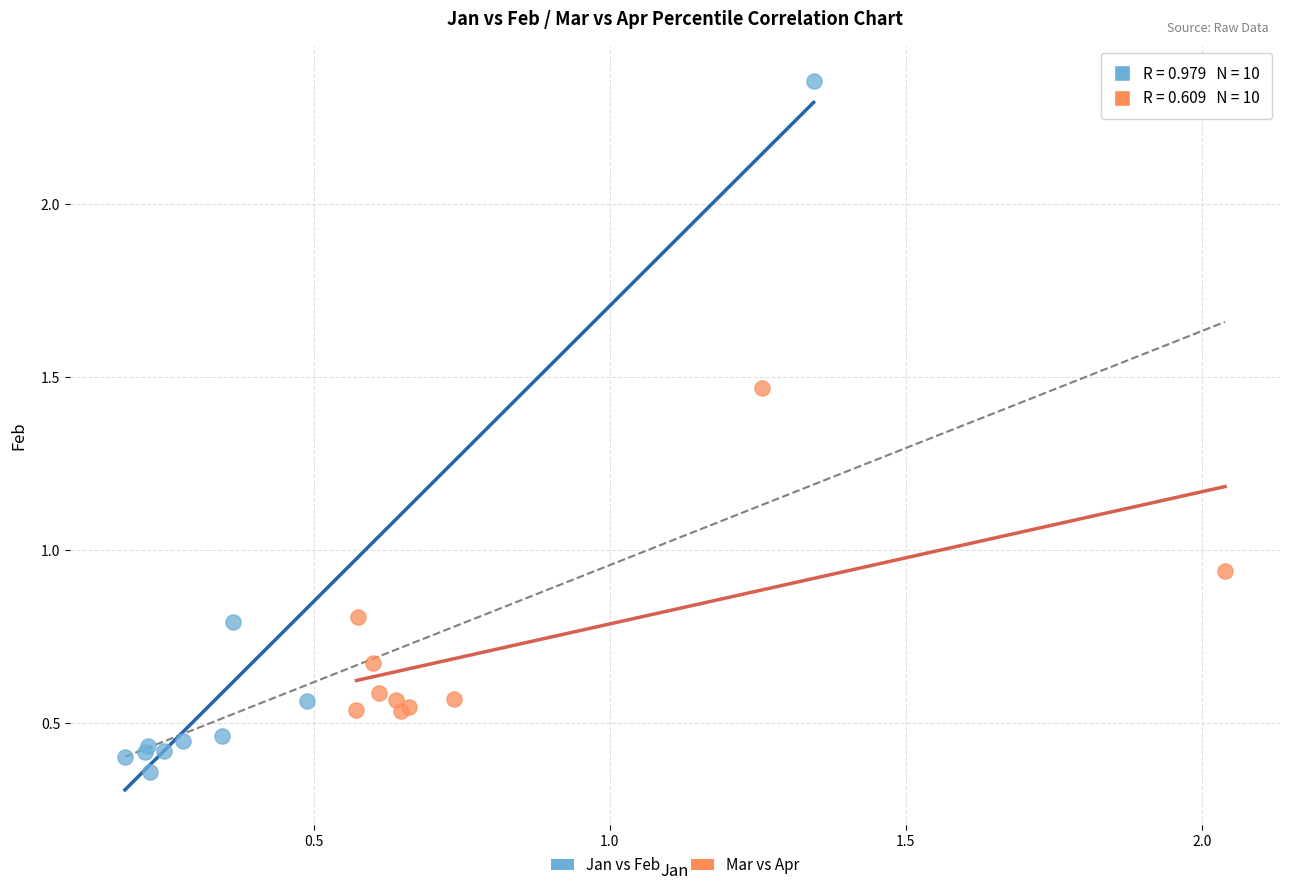

What are all the series names shown in the legend?

Jan vs Feb, Mar vs Apr